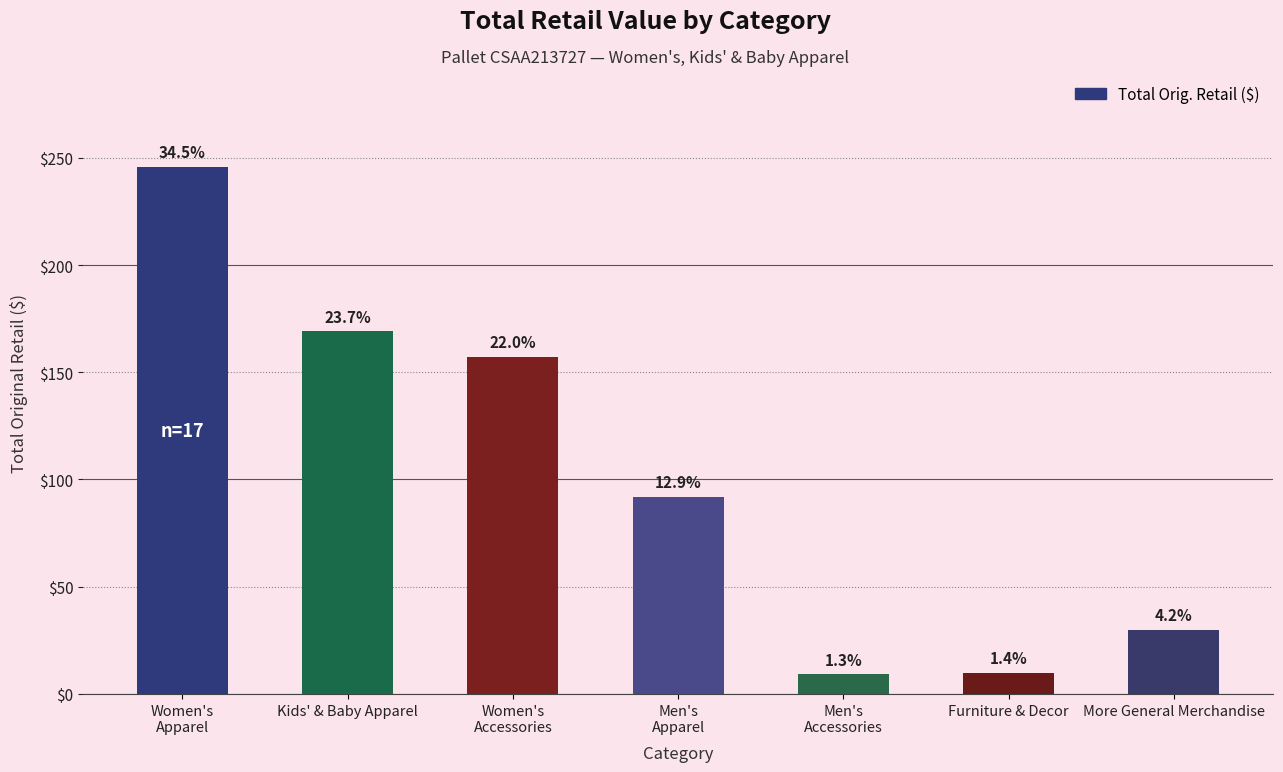

Approximately how many times larger is the value at Women's
Accessories compared to Kids' & Baby Apparel?

0.9